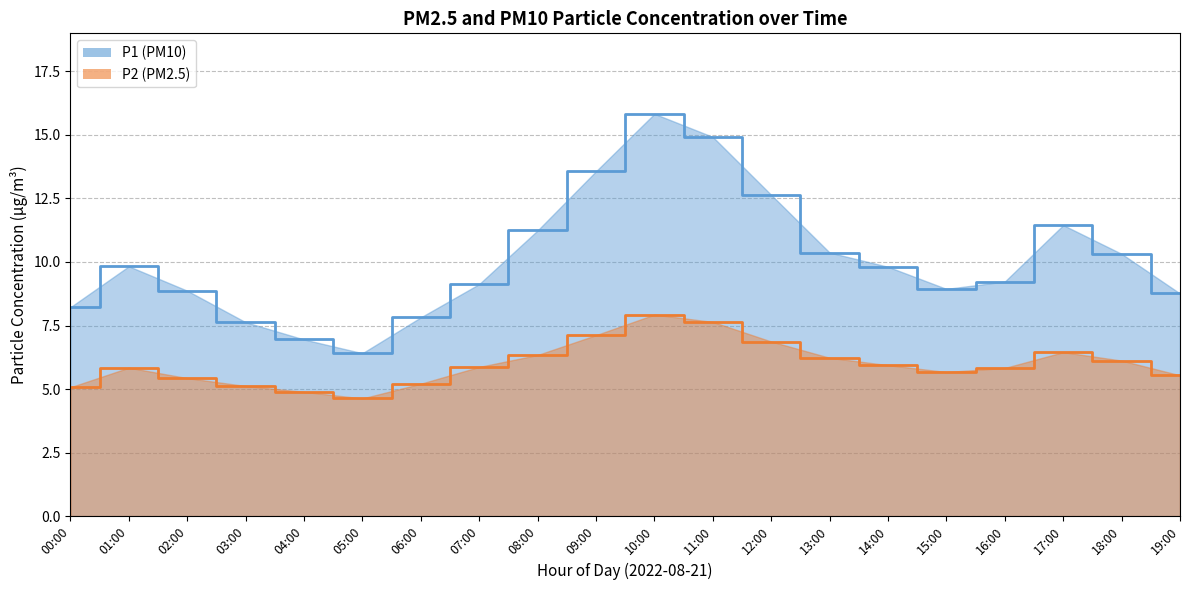

How many data points in P2 are less than 5?

2